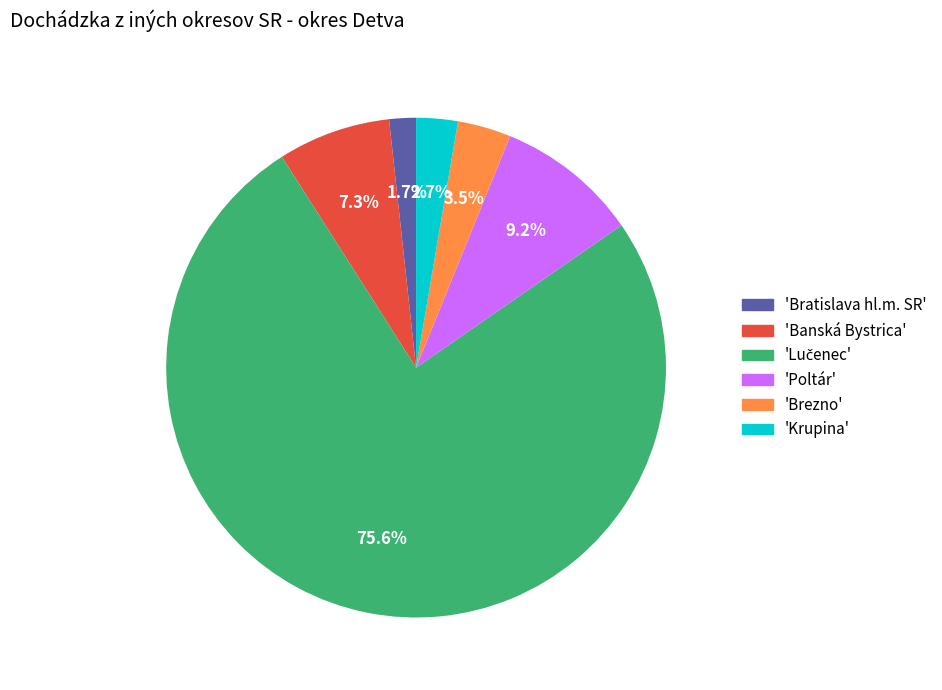

To the nearest percent, what is the average slice percentage?

17%